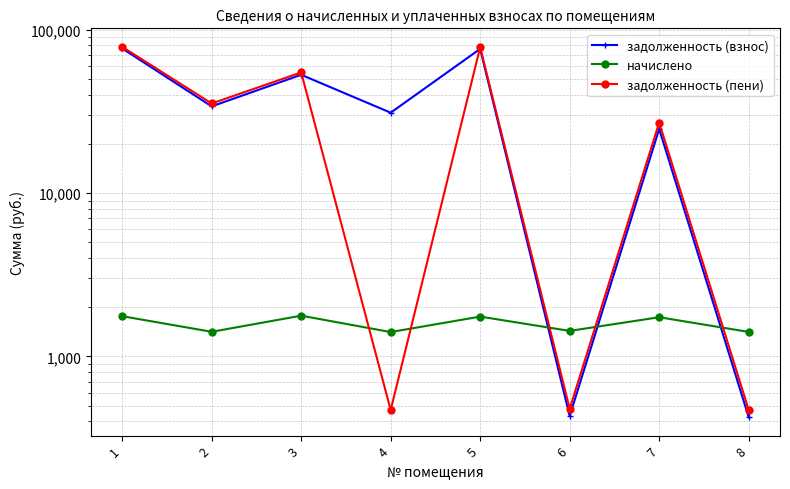

Is this an area chart (filled region under the line)?

No